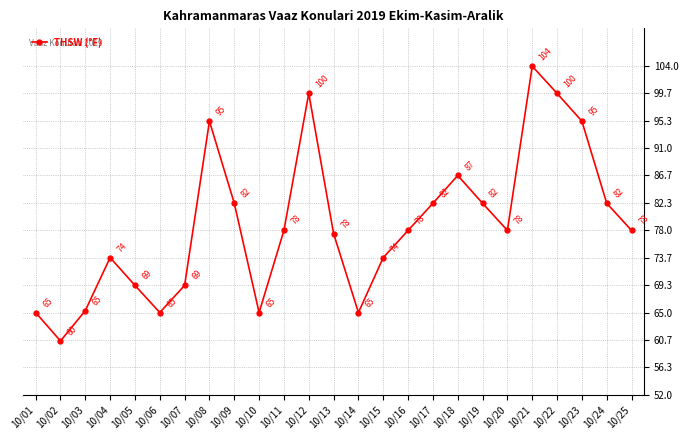

Between 10/07 and 10/01, which is larger?

10/07